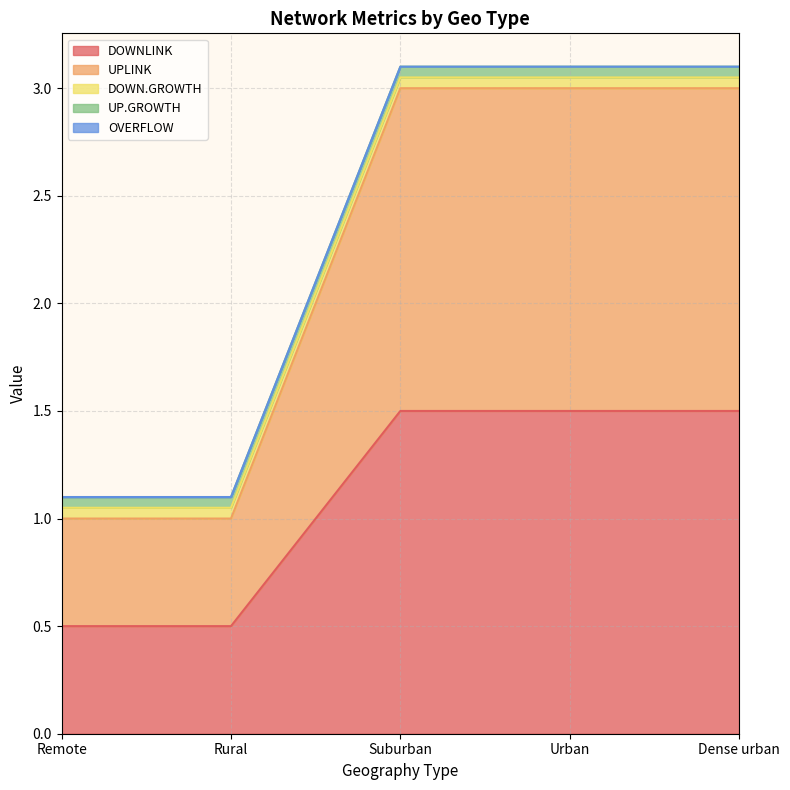

At which category is the sum across all series the highest?

Suburban